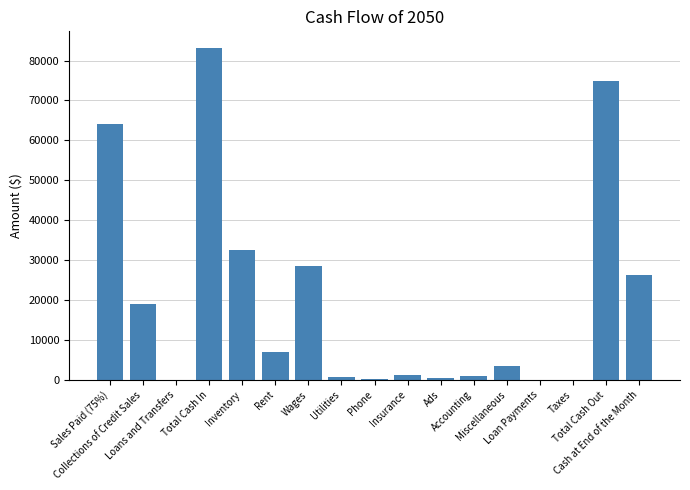

What is the sum of all values?

342494